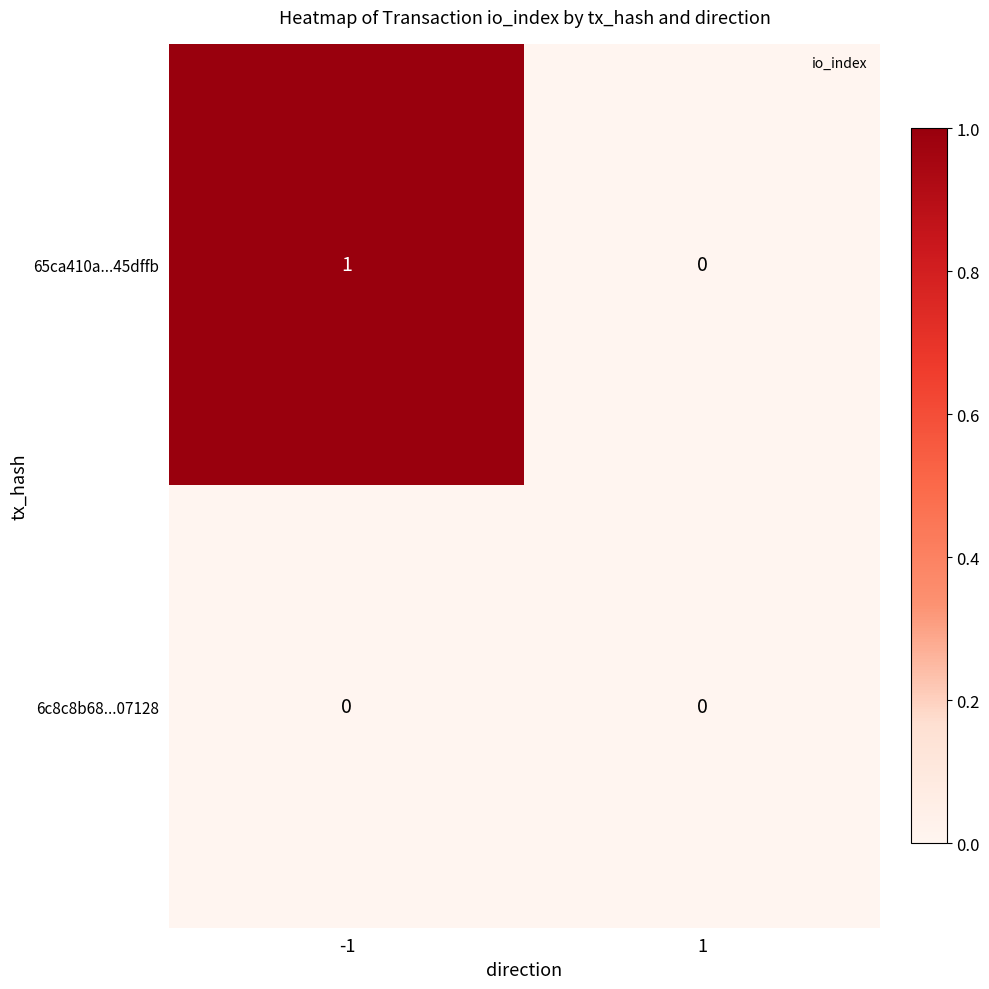

Reading left to right, what are all the values shown in this chart?

65ca410a...45dffb: -1=1	1=0
6c8c8b68...07128: -1=0	1=0